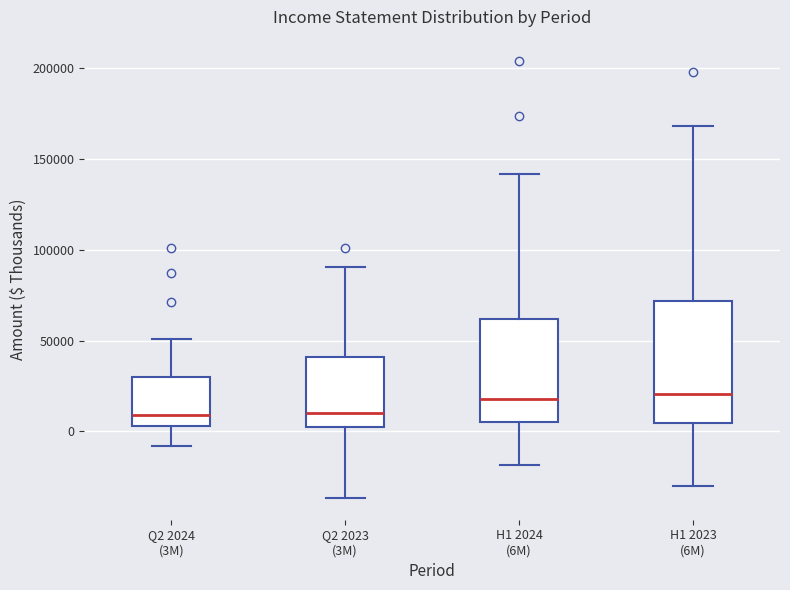

Reading left to right, read every box against the y-axis: the position of its median line, the range the box covers, and the ends of its whiskers. The values are not printed on the chart, so give them approximately, as read against the axis.

Q2 2024 (3M): median 10000, box 5000 to 30000, whiskers -10000 to 50000
Q2 2023 (3M): median 10000, box 0 to 40000, whiskers -35000 to 90000
H1 2024 (6M): median 20000, box 5000 to 60000, whiskers -20000 to 140000
H1 2023 (6M): median 20000, box 5000 to 70000, whiskers -30000 to 170000